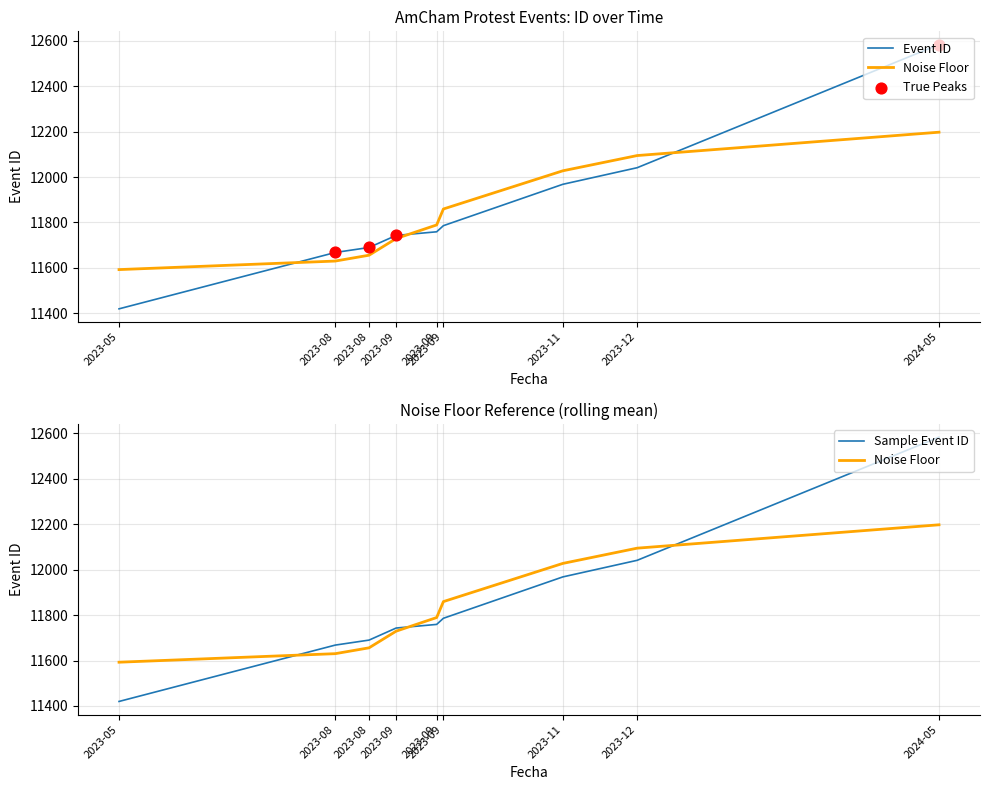

Which has a higher value, 2023-08 or 2023-09?

2023-09